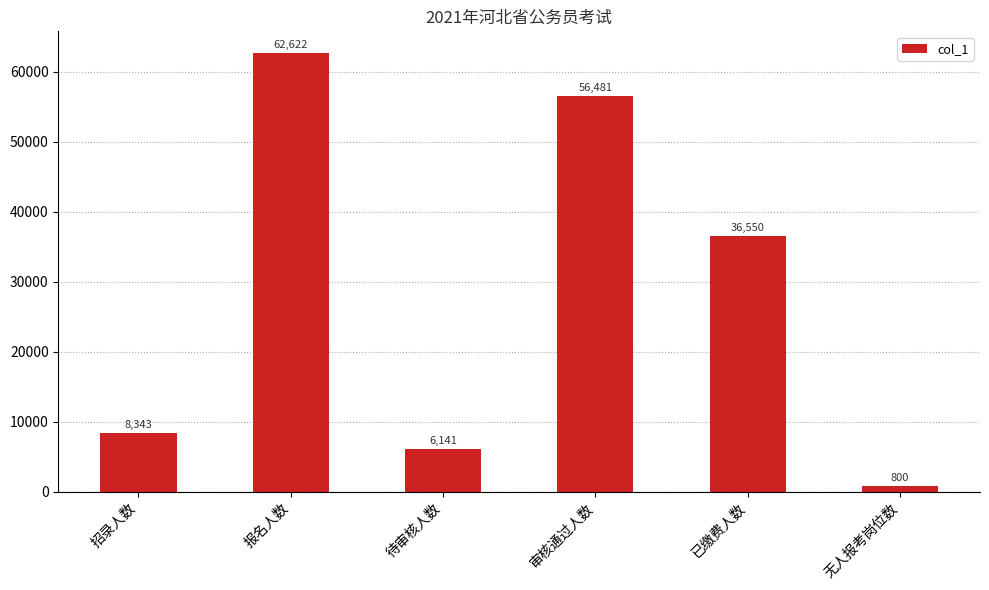

Rank the categories by value from highest to lowest.

报名人数, 审核通过人数, 已缴费人数, 招录人数, 待审核人数, 无人报考岗位数